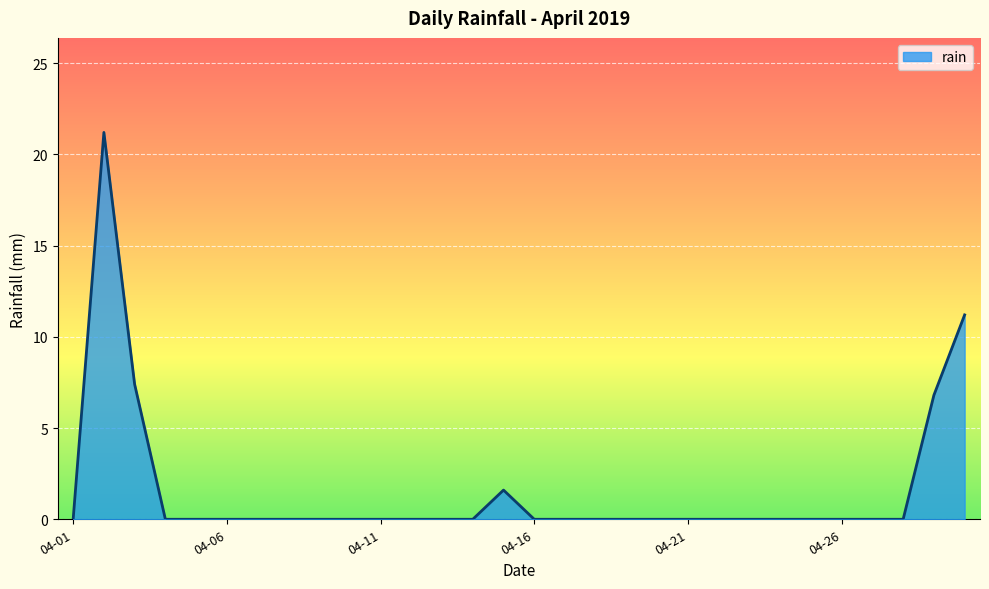

What is the difference between the maximum and minimum values?

21.2